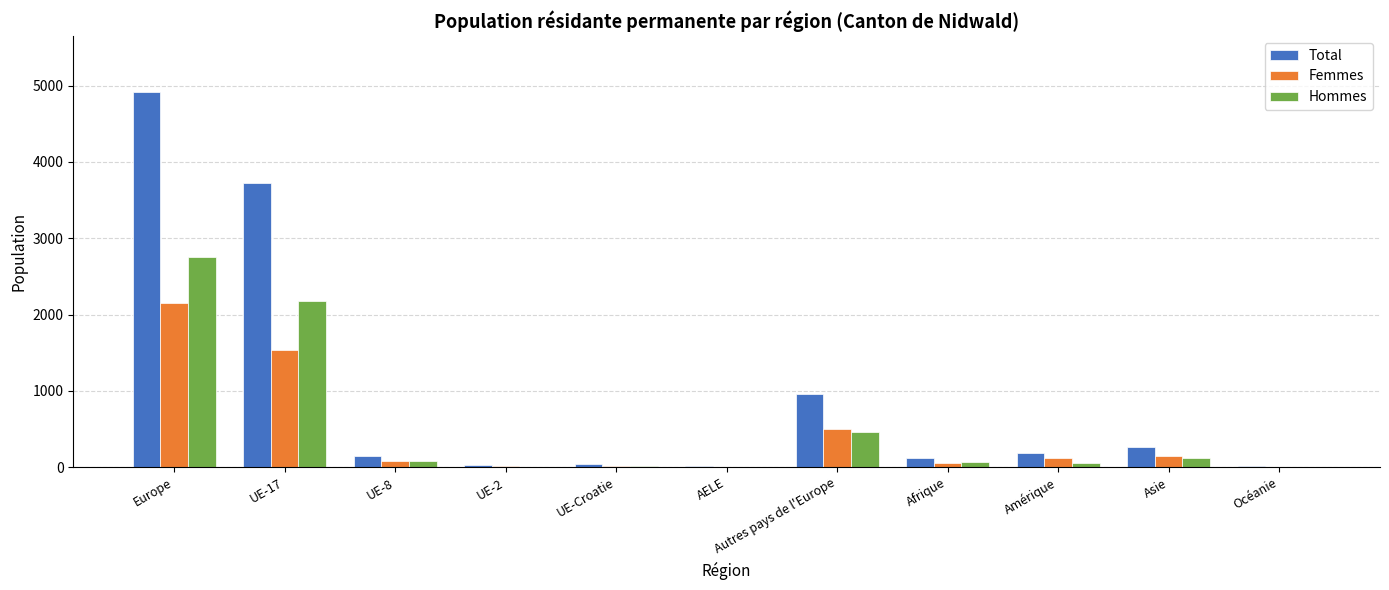

The Femmes series shows 3833 at Europe. True or false?

False